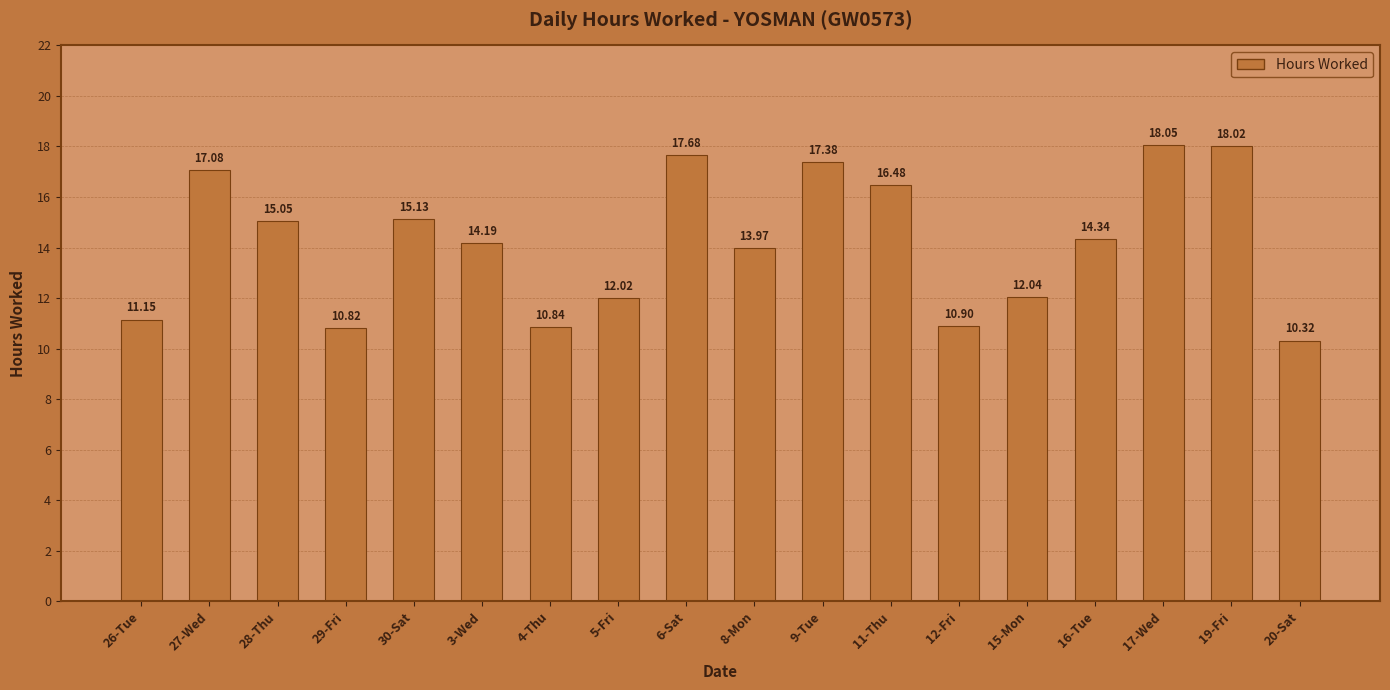

What is the label of the 12th bar from the right?

4-Thu